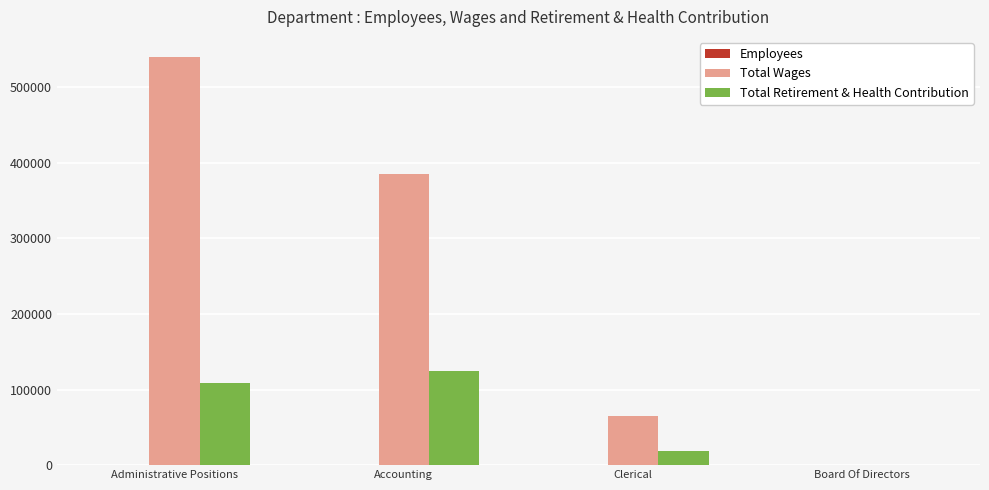

Are the bars horizontal?

No